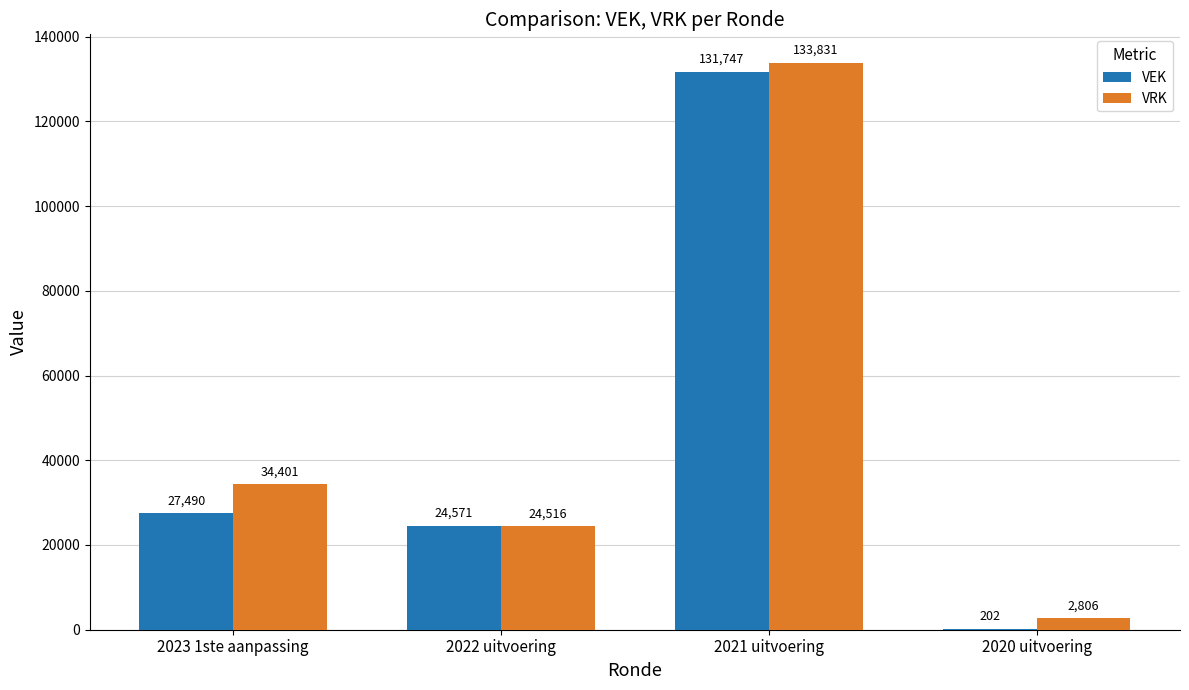

Does the chart contain stacked bars?

No